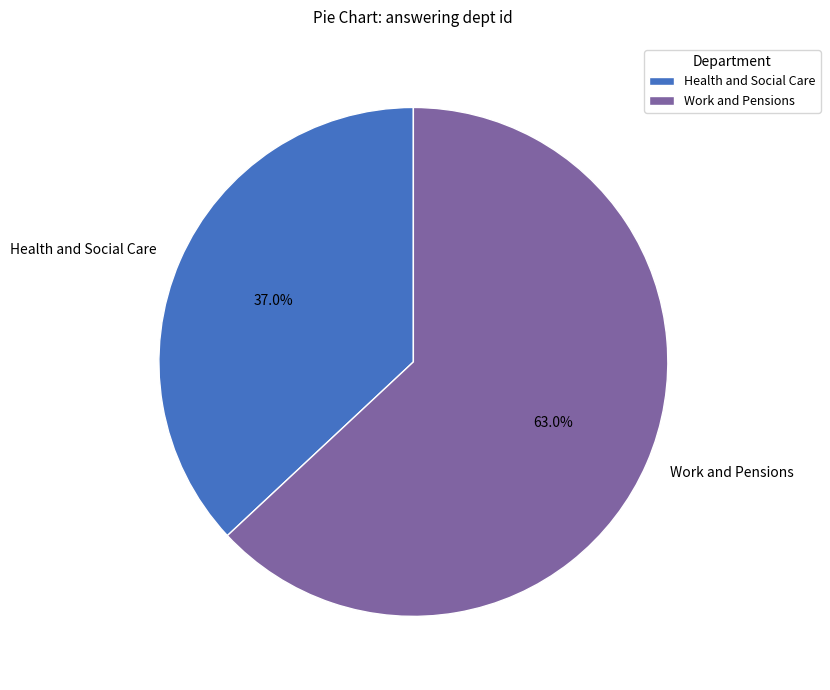

Is Work and Pensions the majority of the pie?

Yes